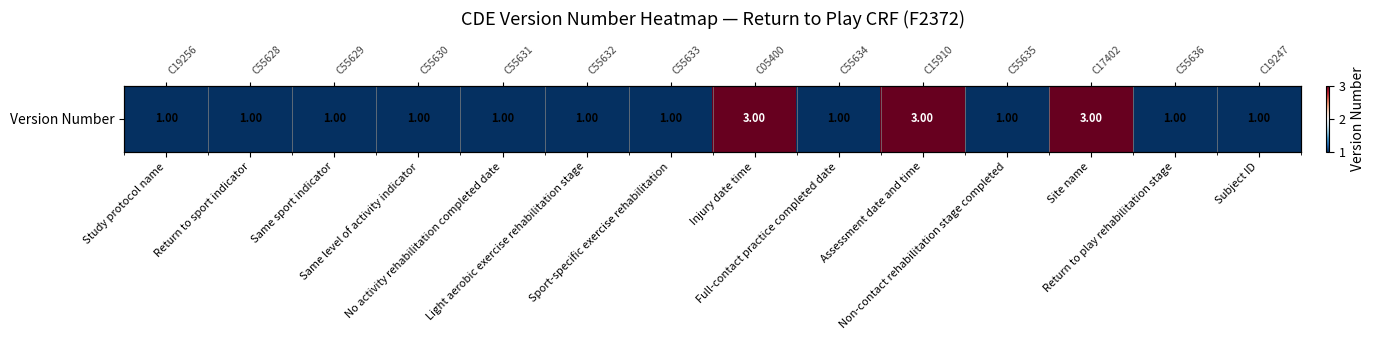

Between Site name and Non-contact rehabilitation stage completed, which is larger?

Site name